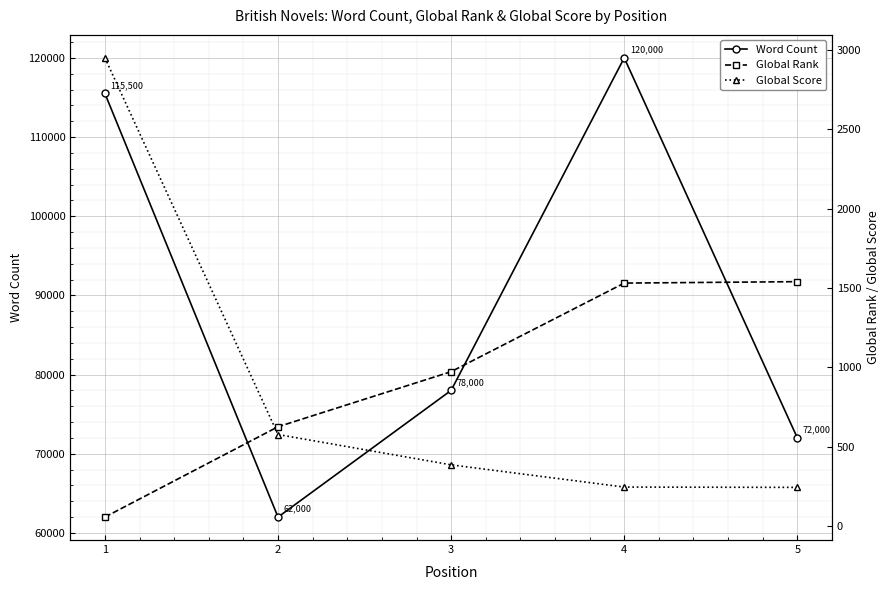

Reading left to right, transcribe all the data shown in this chart.

Word Count: 115500	62000	78000	120000	72000
Global Rank: 57	626	973	1531	1540
Global Score: 2950	577	386	246	244